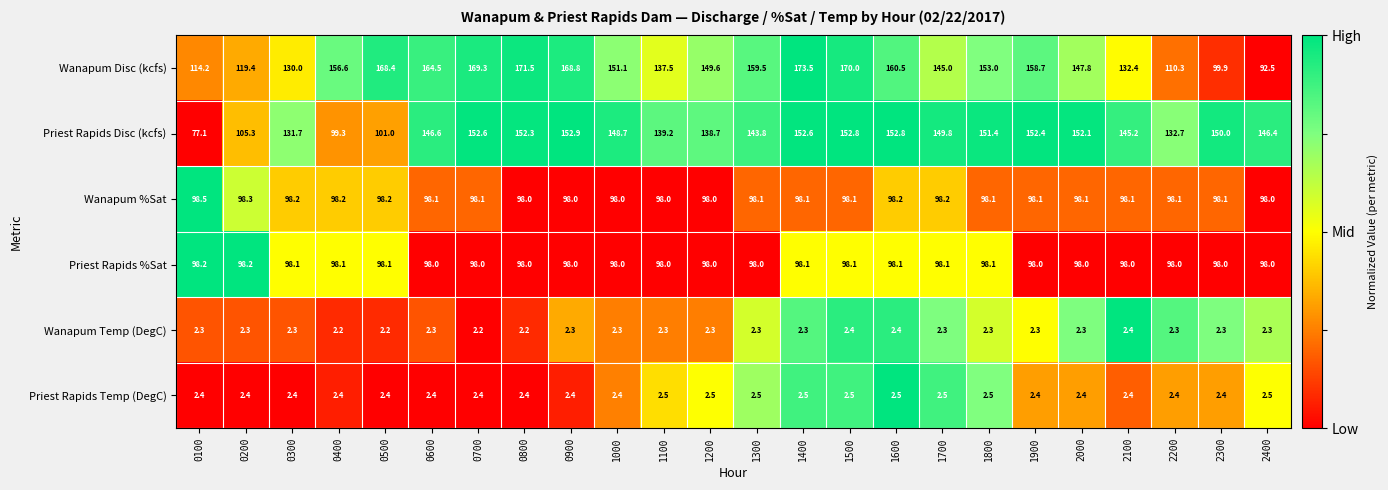

What is the greatest value displayed?

173.5